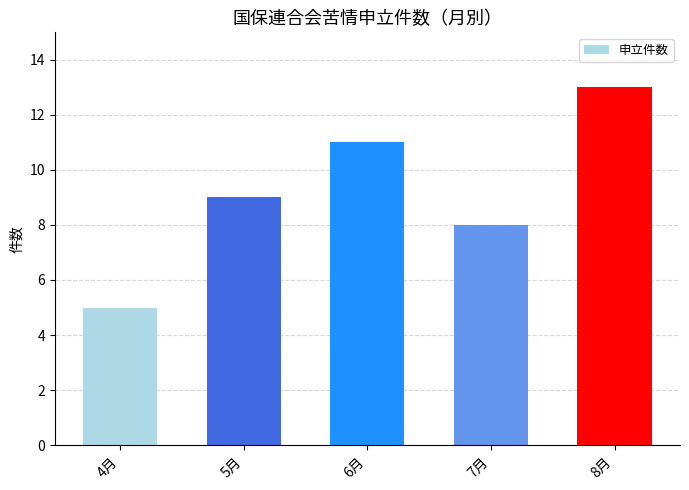

Rank the categories by value from highest to lowest.

8月, 6月, 5月, 7月, 4月